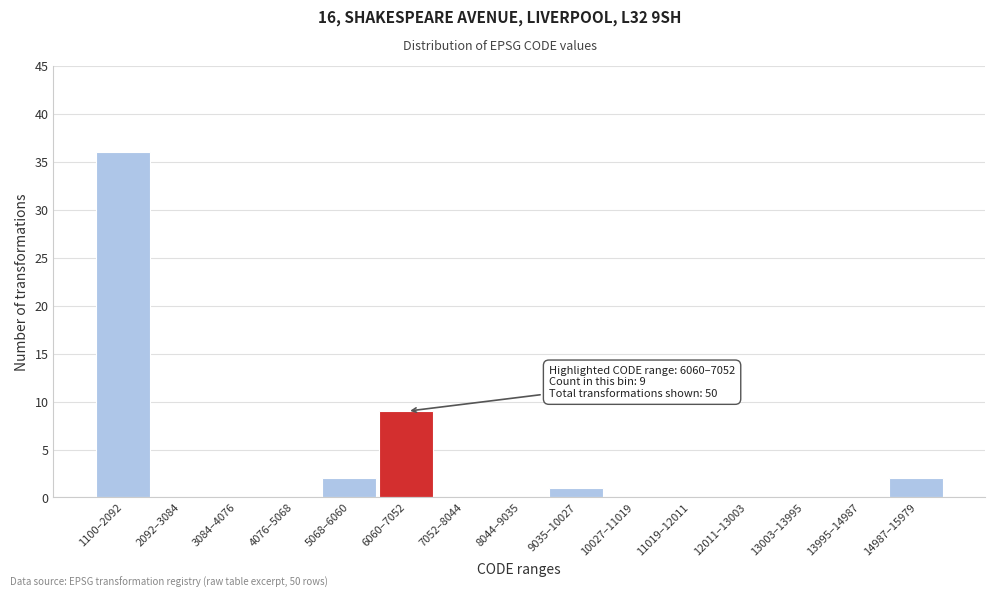

Reading right to left, transcribe all the data shown in this chart.

14987–15979=2	13995–14987=0	13003–13995=0	12011–13003=0	11019–12011=0	10027–11019=0	9035–10027=1	8044–9035=0	7052–8044=0	6060–7052=9	5068–6060=2	4076–5068=0	3084–4076=0	2092–3084=0	1100–2092=36